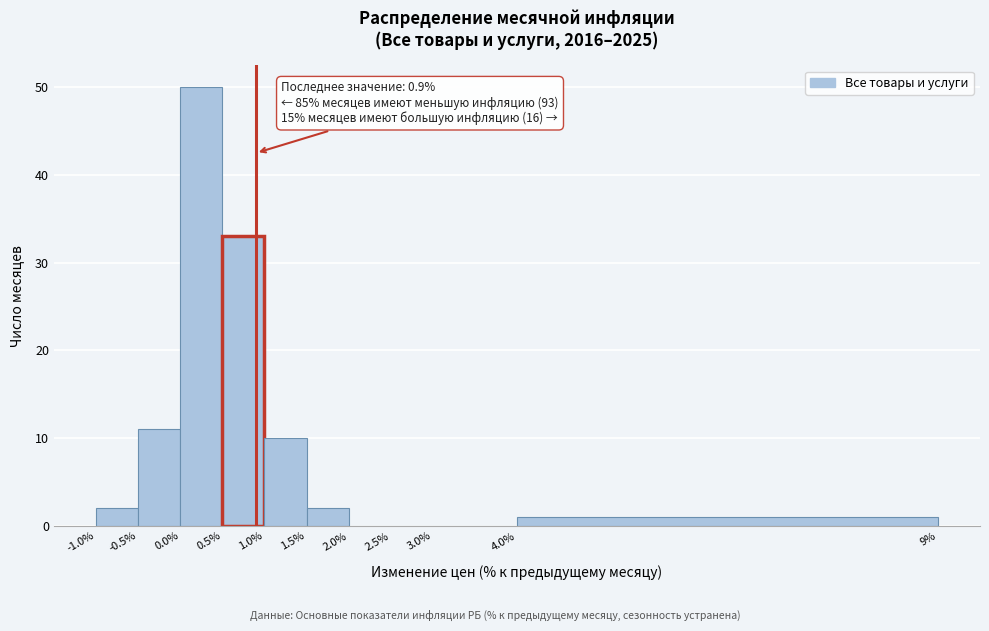

Over which range of the x-axis is the bar tallest?

0.0% to 0.5%